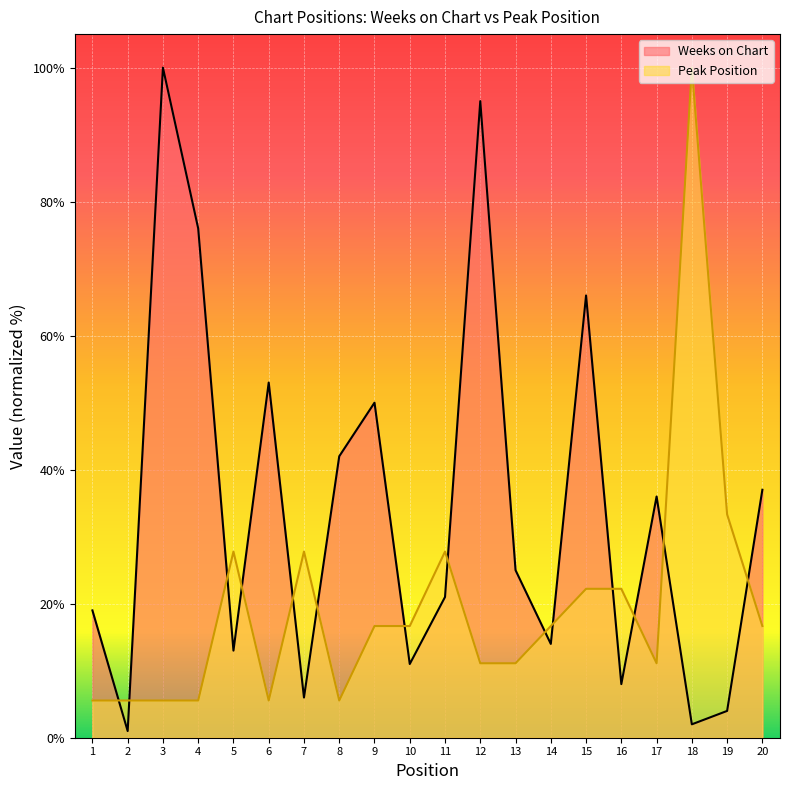

Is it true that Peak Position equals 3.1 at 17?

False